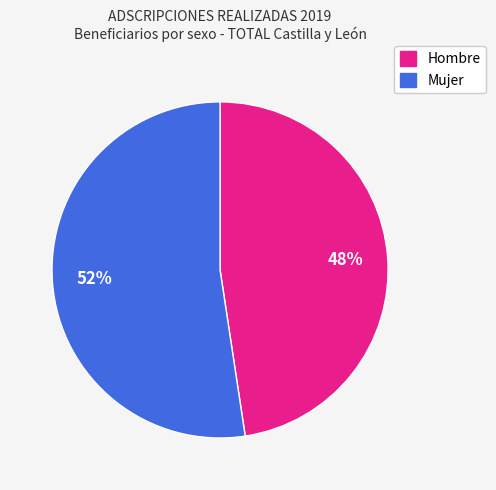

To the nearest percent, what is the average slice percentage?

50%